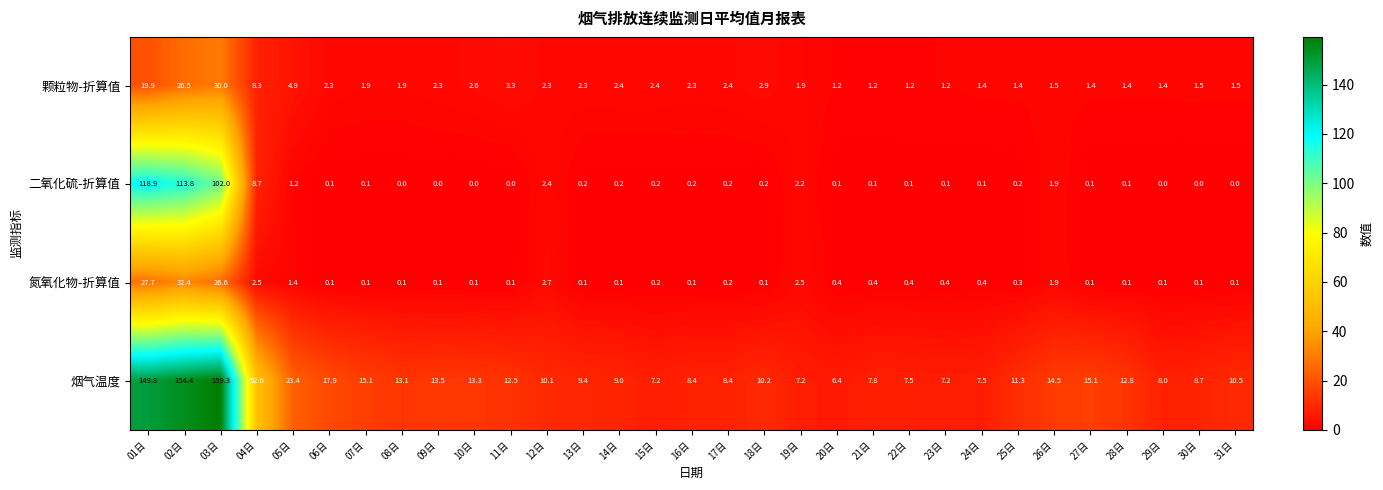

What is the difference between the highest and lowest values at 02日?

127.9